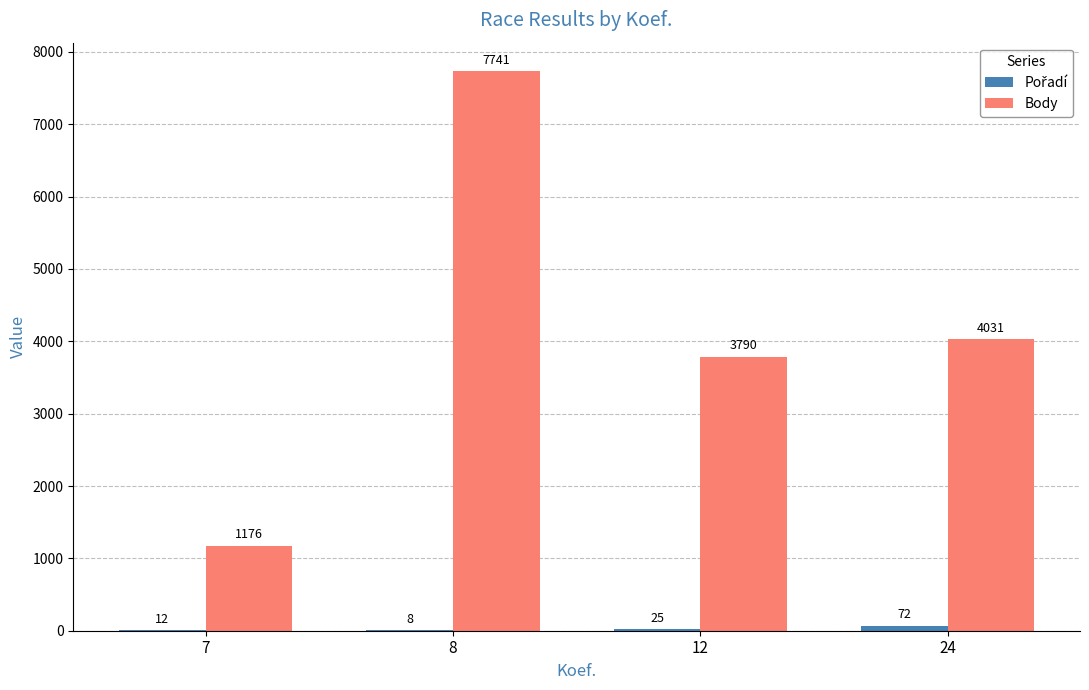

At which category is the sum across all series the highest?

8